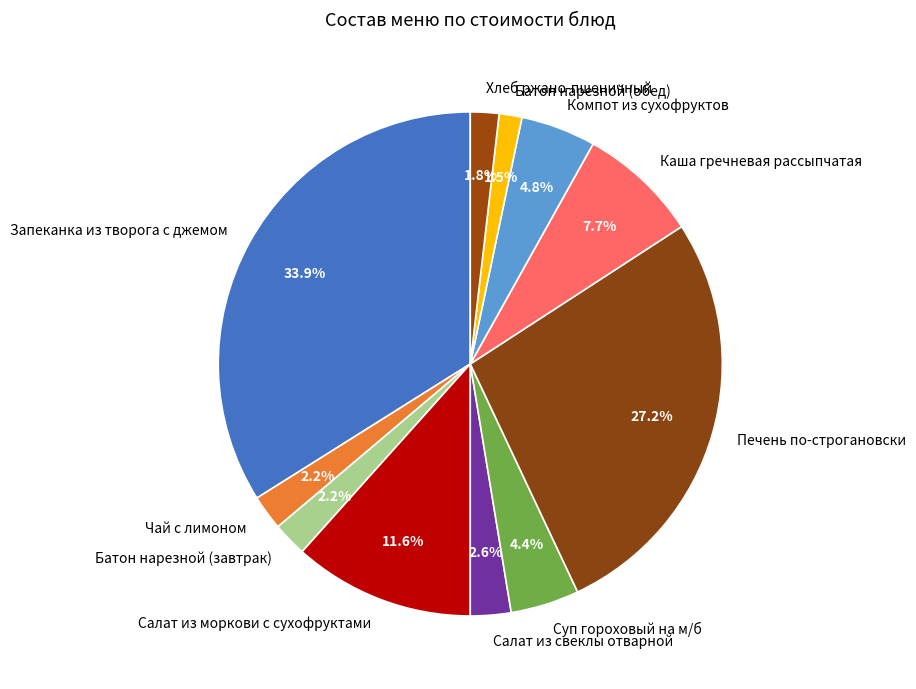

To the nearest percent, what is the average slice percentage?

9%